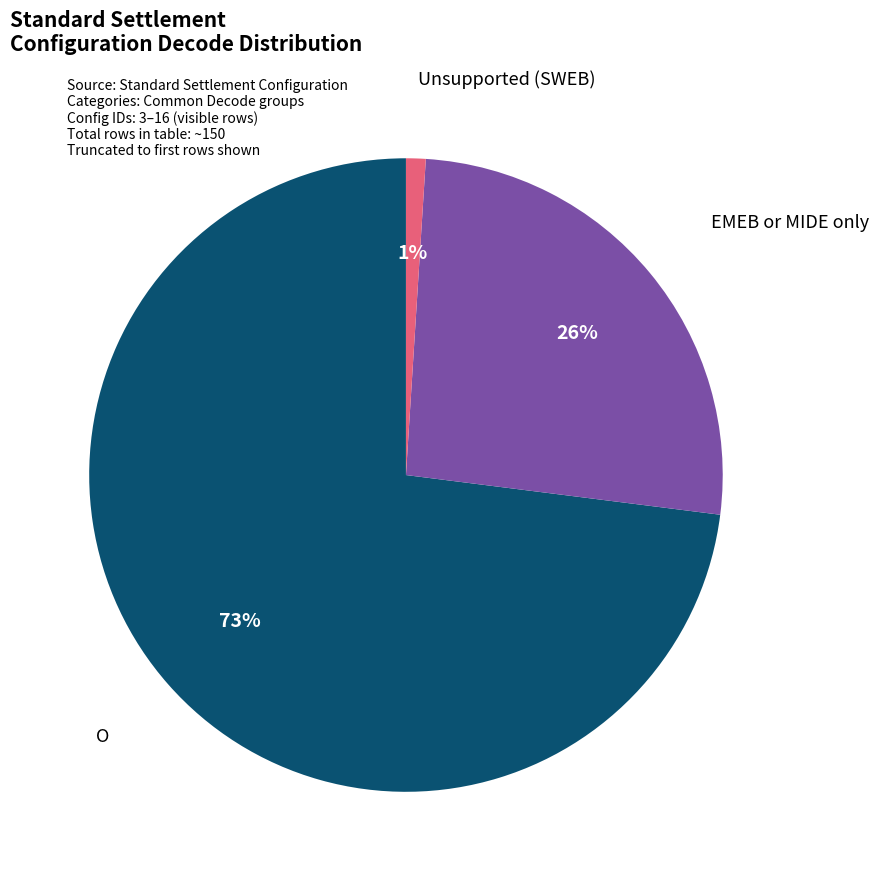

Is there a majority slice in this chart?

Yes